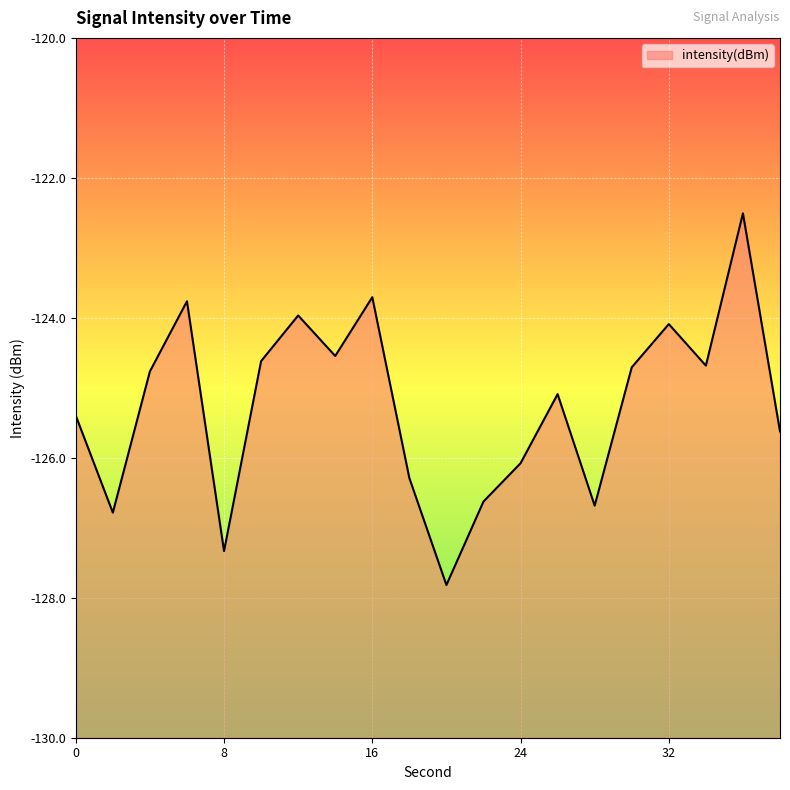

What is the maximum value shown in the chart?

-122.5